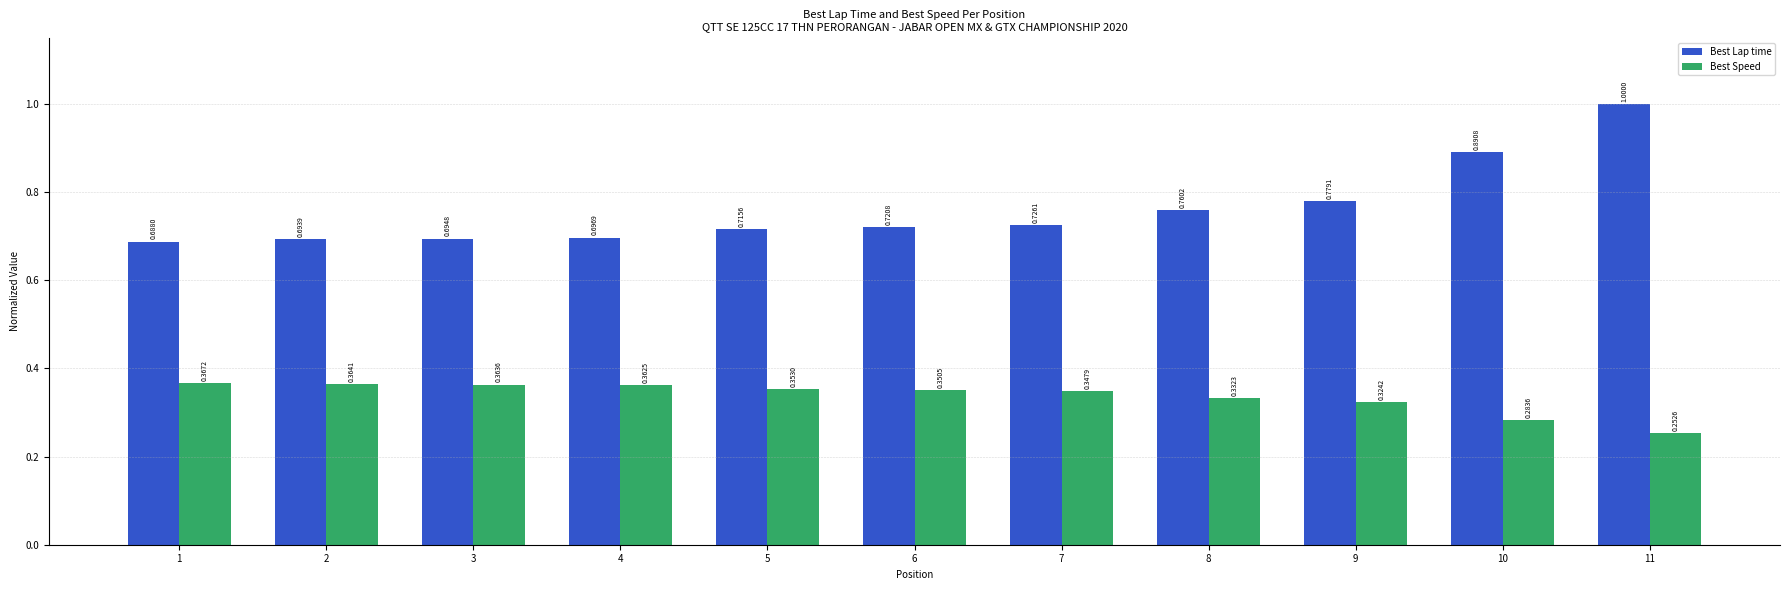

Rank the categories by Best Lap time value from highest to lowest.

11, 10, 9, 8, 7, 6, 5, 4, 3, 2, 1